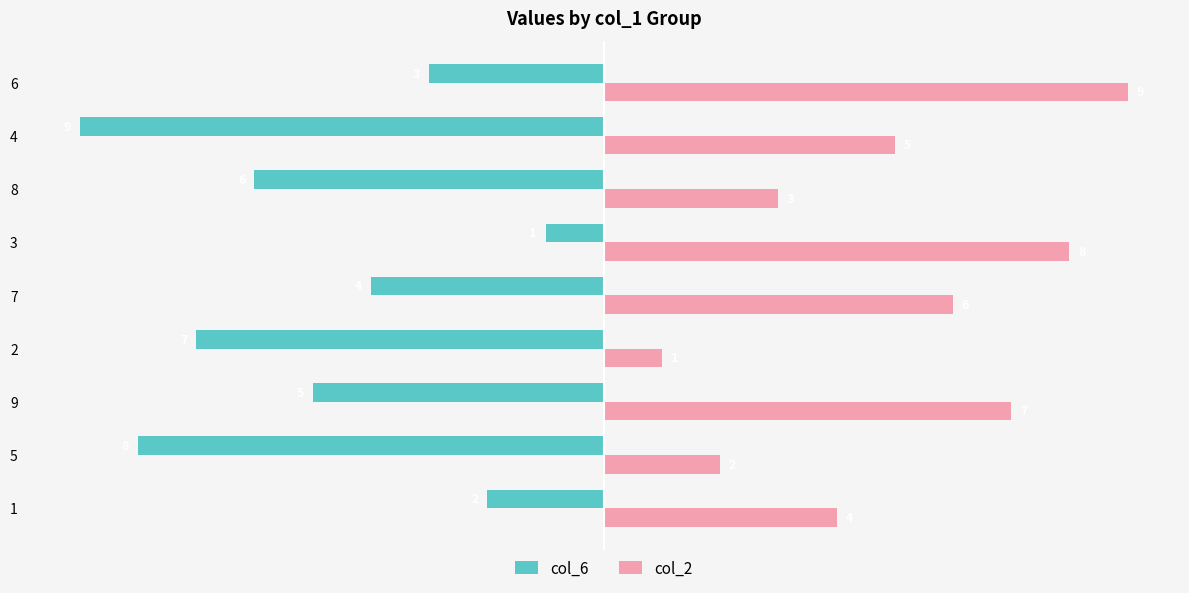

At which label is col_6 closest to -5?

9